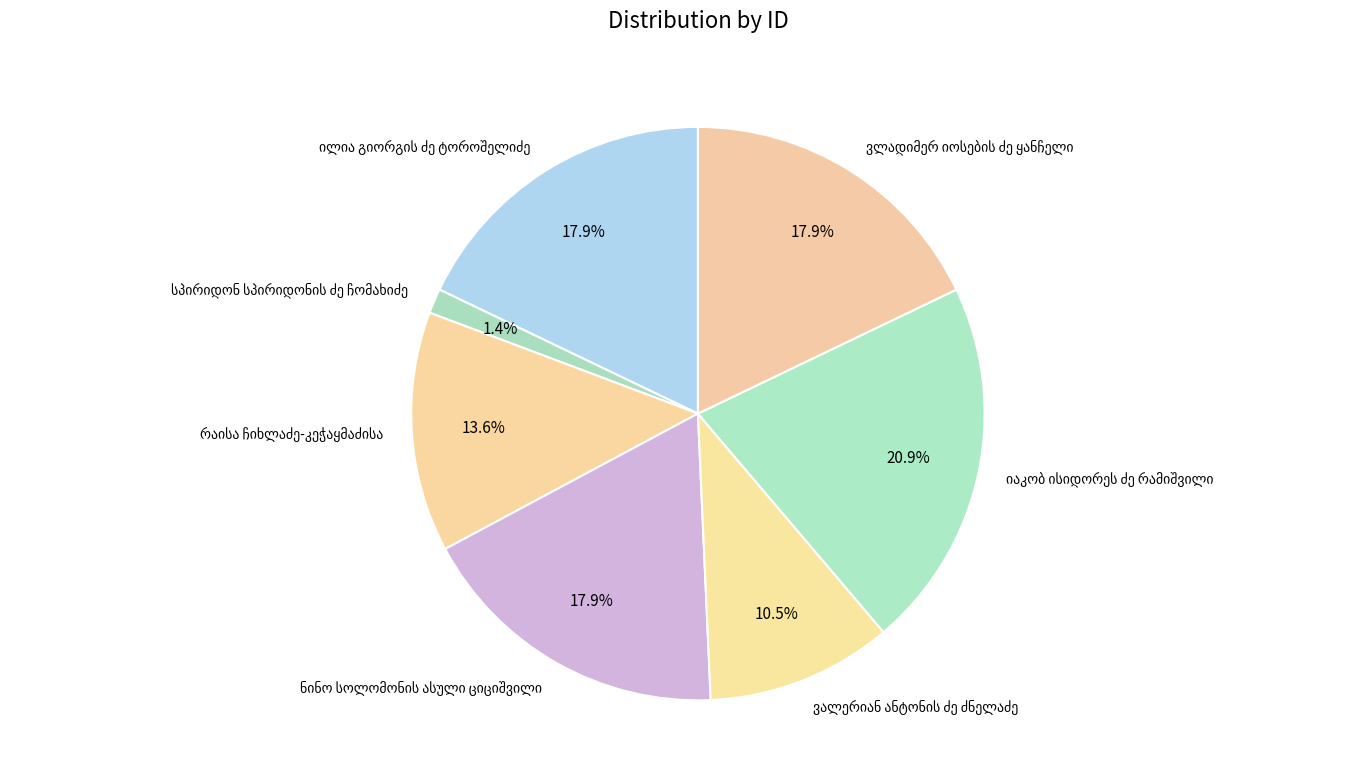

Does any single category account for the majority?

No